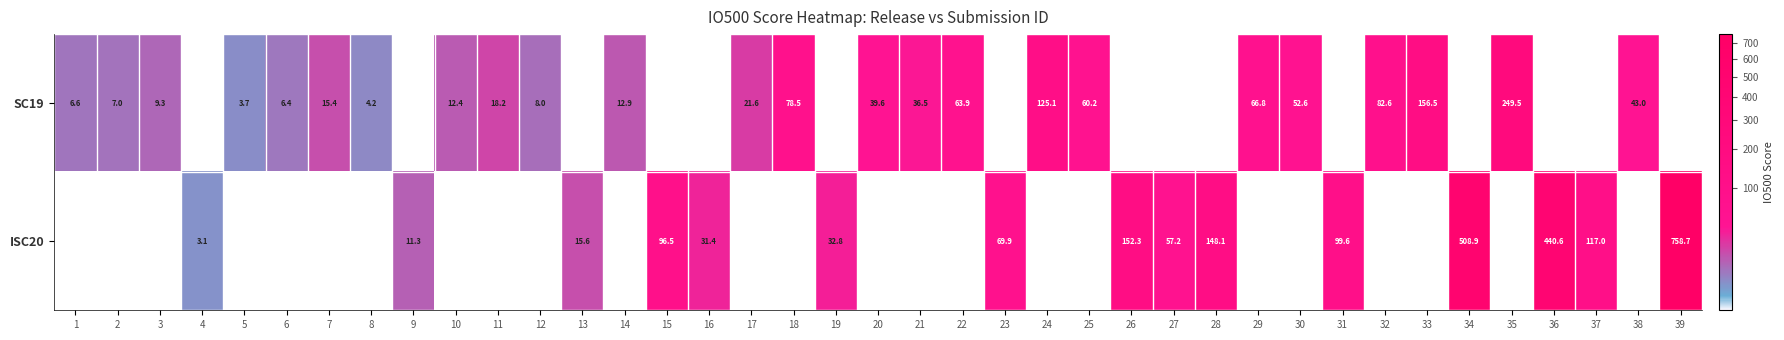

The SC19 series shows 14.5 at 3. True or false?

False